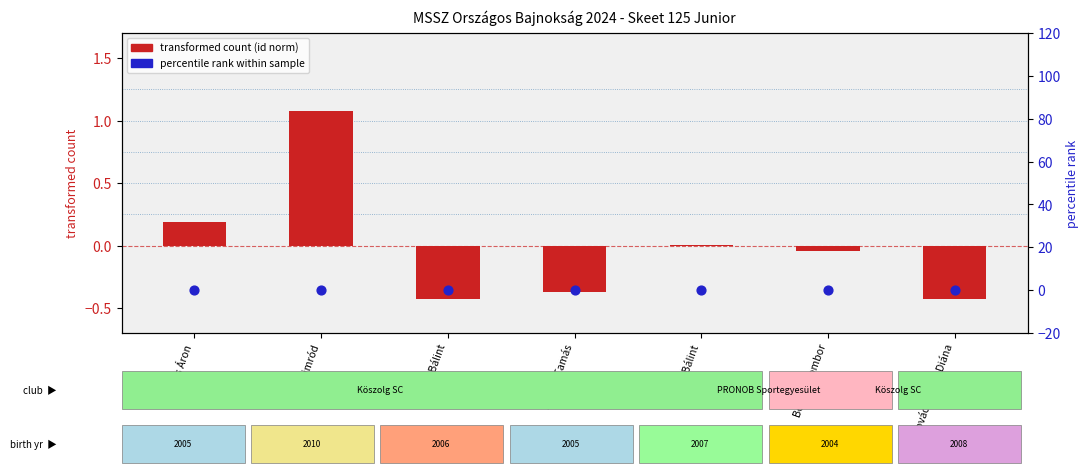

Which series reaches the maximum Y coordinate?

transformed count (id norm)